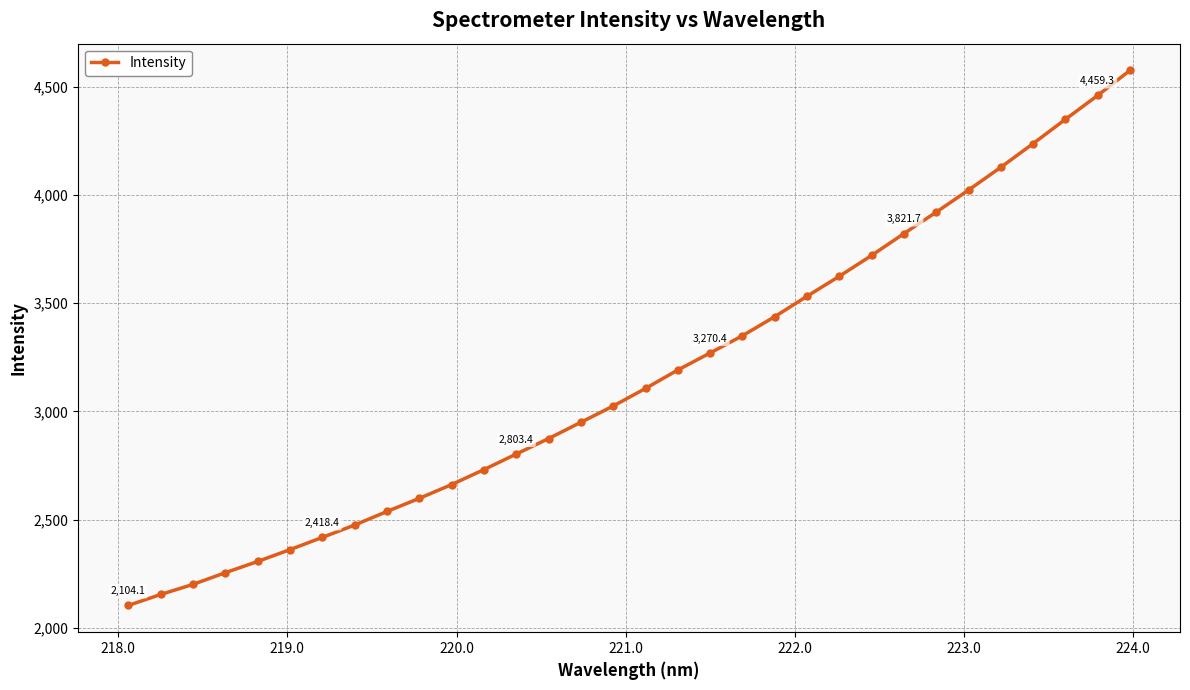

Reading left to right, extract all data points from this chart.

2104.1	2154.8	2201.3	2255.4	2307.1	2361.9	2418.4	2475.5	2538.1	2598.8	2662.4	2731.6	2803.4	2875.0	2950.1	3025.2	3106.5	3191.7	3270.4	3349.9	3438.0	3532.4	3624.6	3720.8	3821.7	3920.5	4022.5	4127.7	4237.2	4349.1	4459.3	4575.0